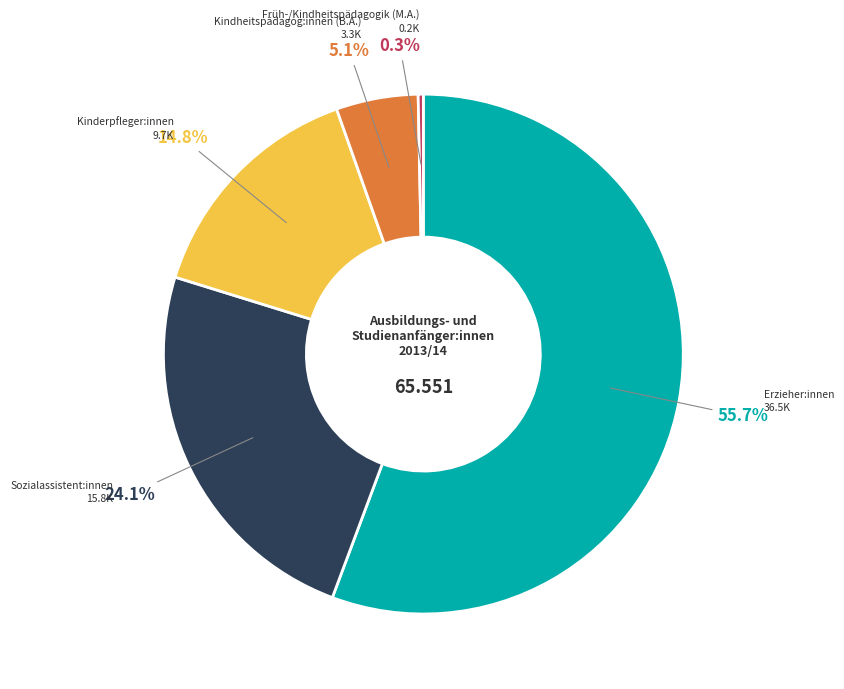

Which slice is the smallest?

Früh-/Kindheitspädagogik (M.A.)